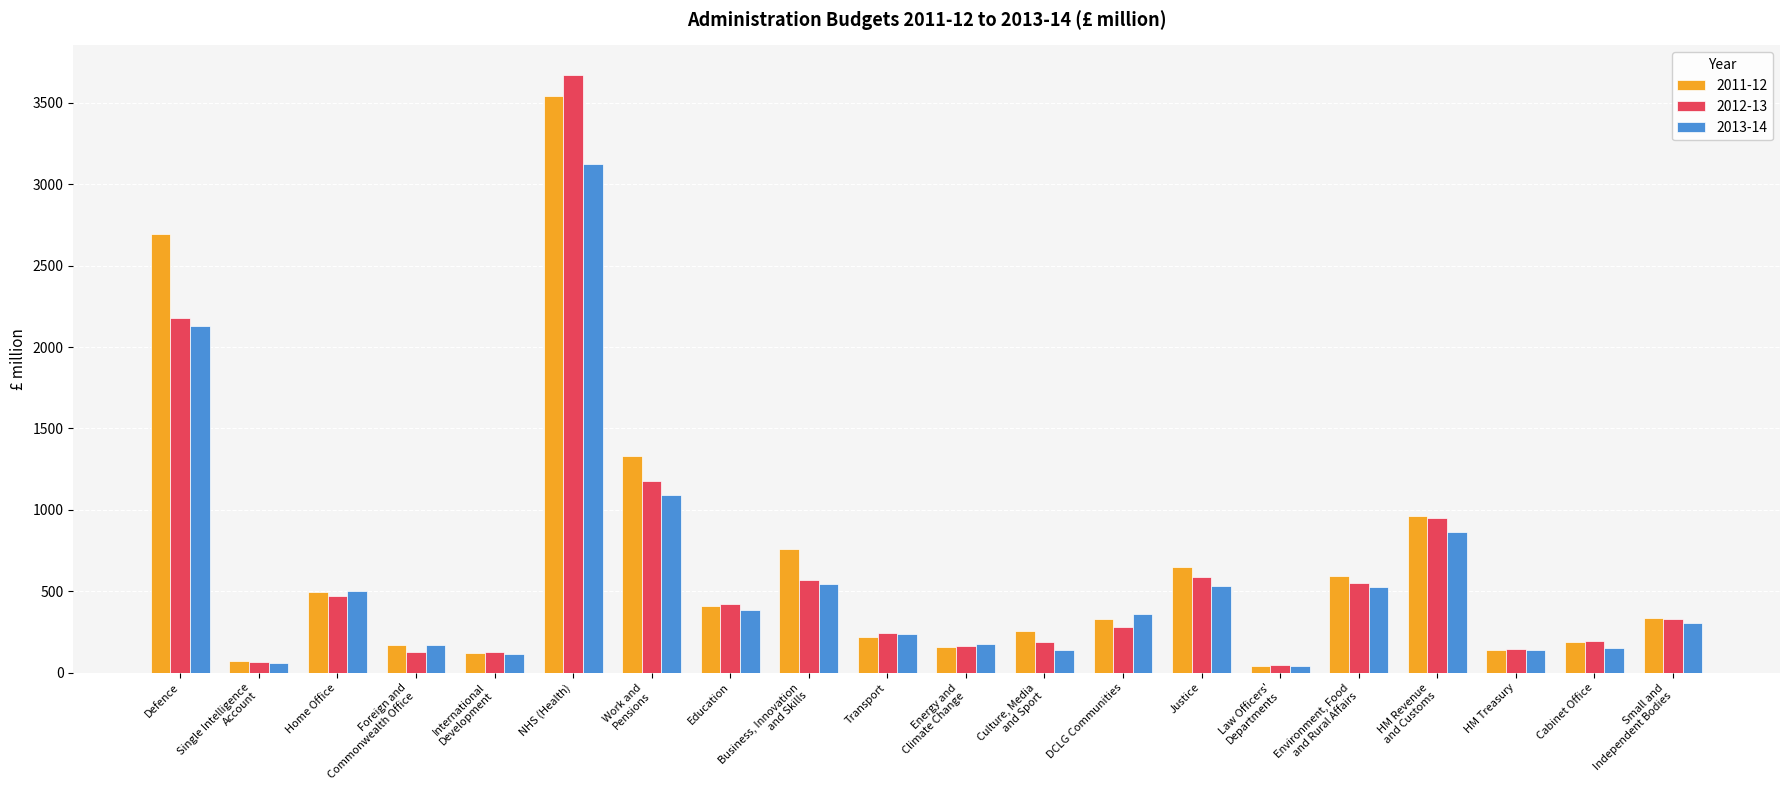

Rank the series at Justice from lowest to highest value.

2013-14, 2012-13, 2011-12